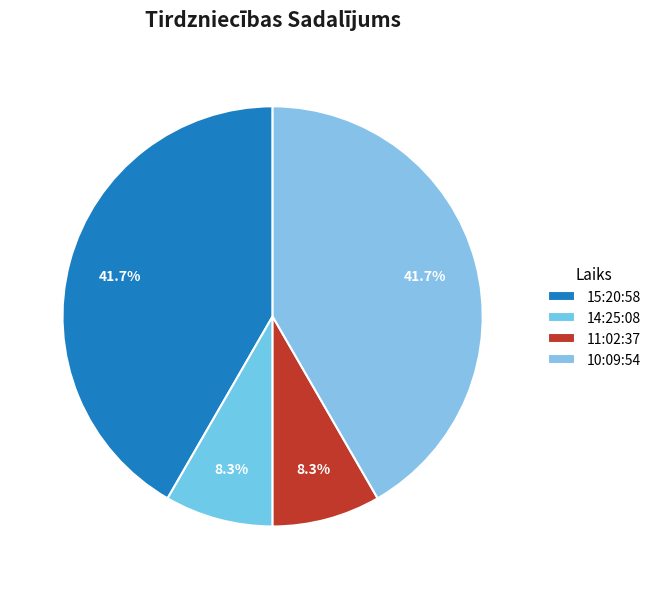

How many slices are in this pie chart?

4